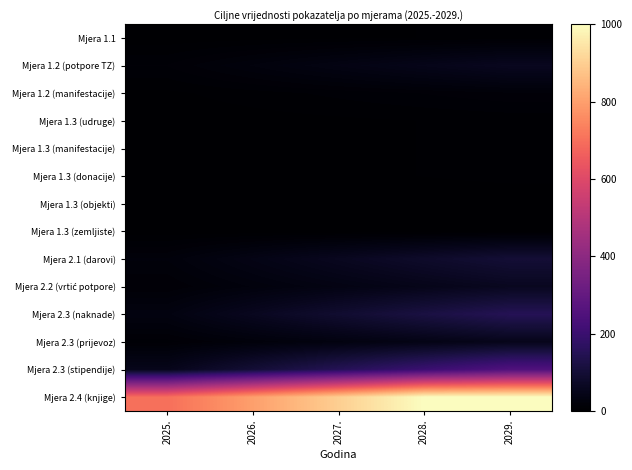

At which category is the sum across all series the highest?

2029.